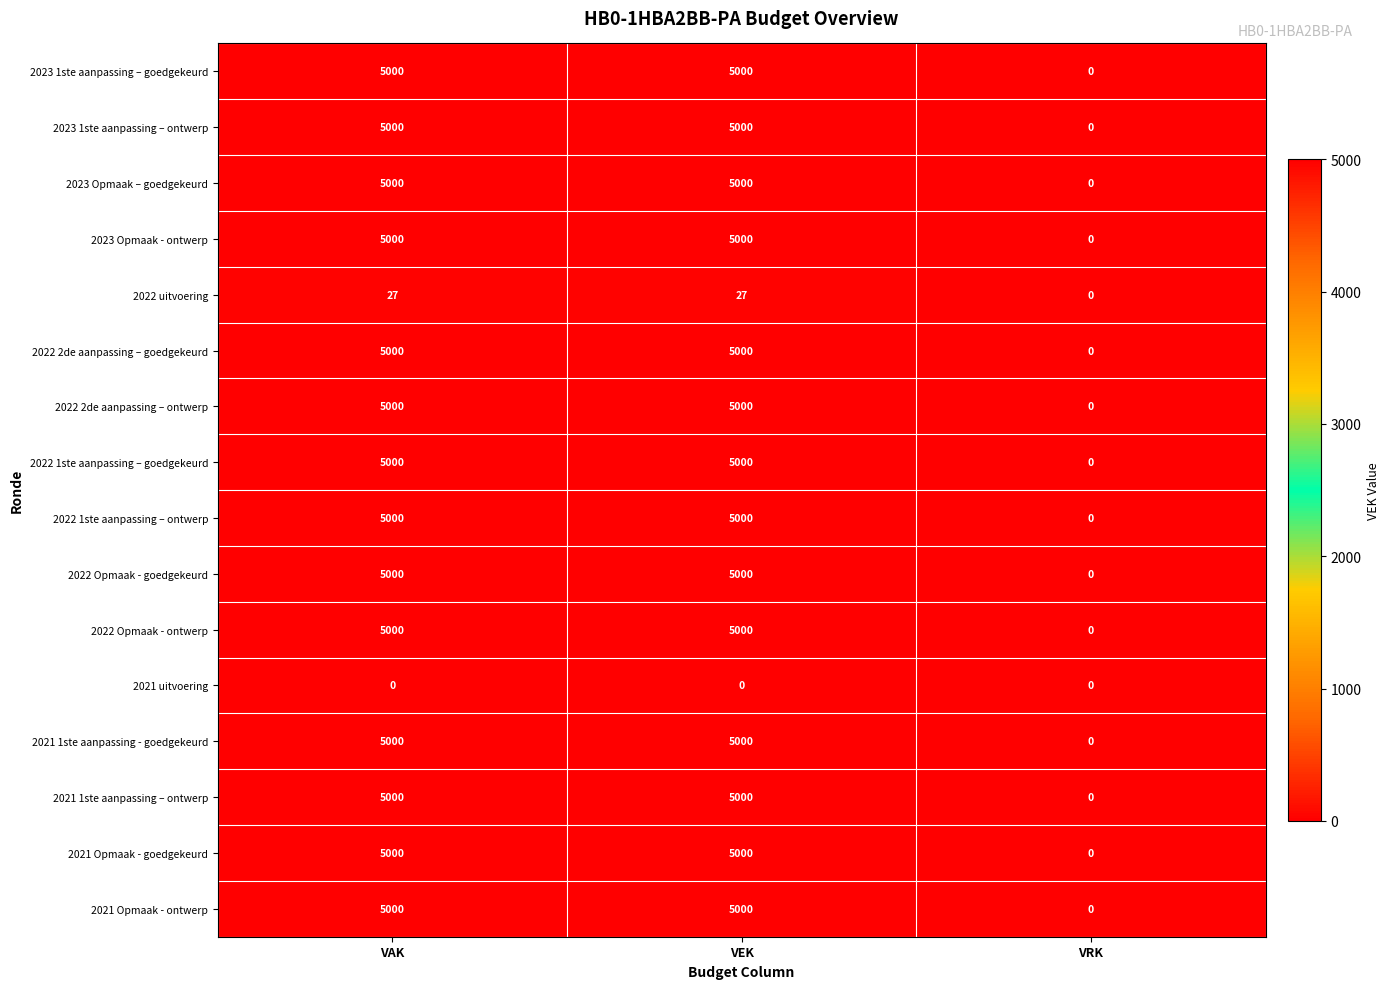

What is the difference between the highest and lowest values at VAK?

5000